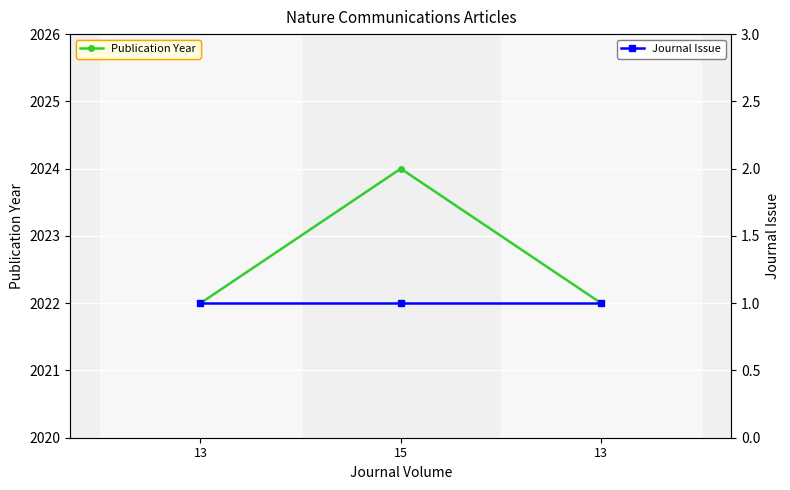

Rank the series by their average value, from highest to lowest.

Publication Year, Journal Issue